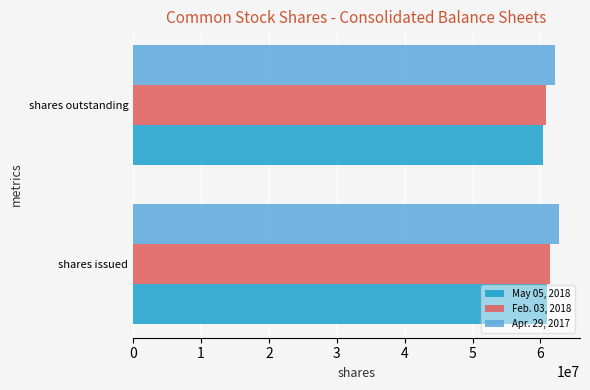

What is the sum of the Feb. 03, 2018 values at shares issued and shares outstanding?

122263000